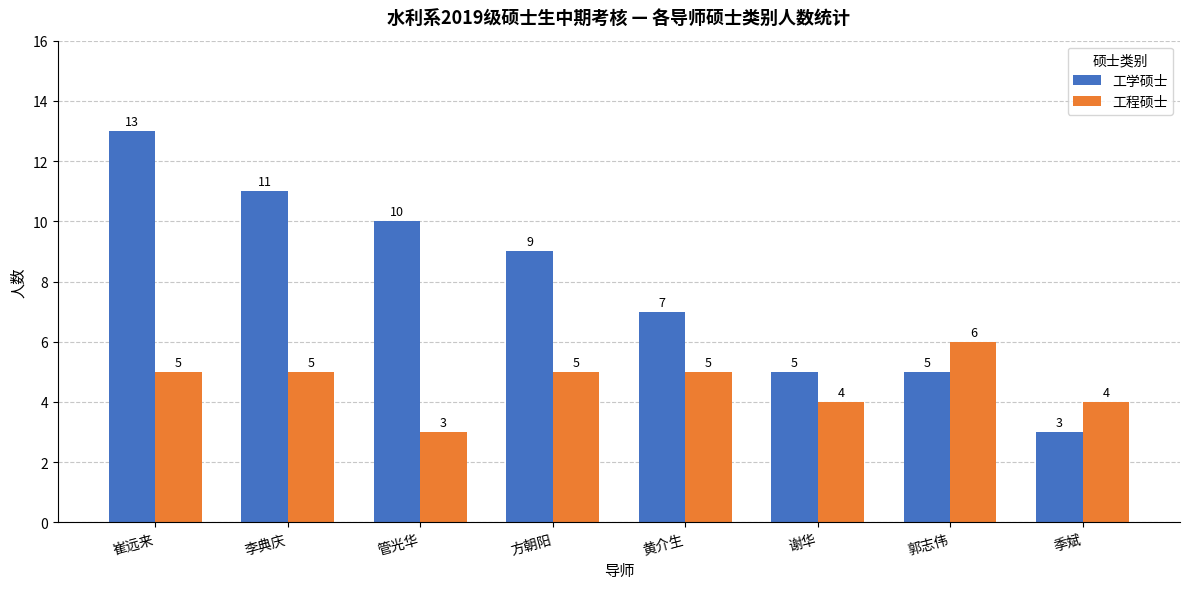

How many groups of bars are there?

8